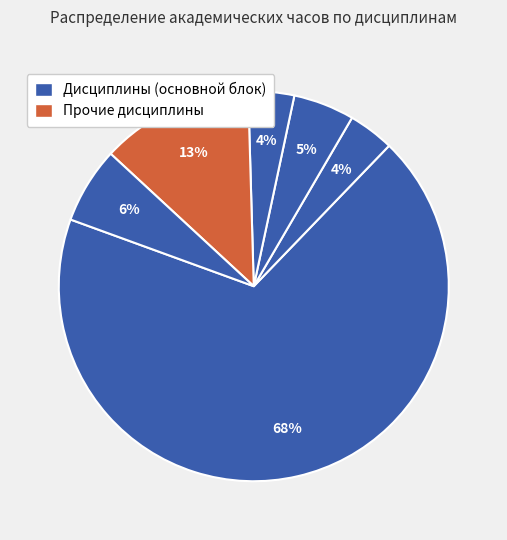

How many slices are in this pie chart?

6